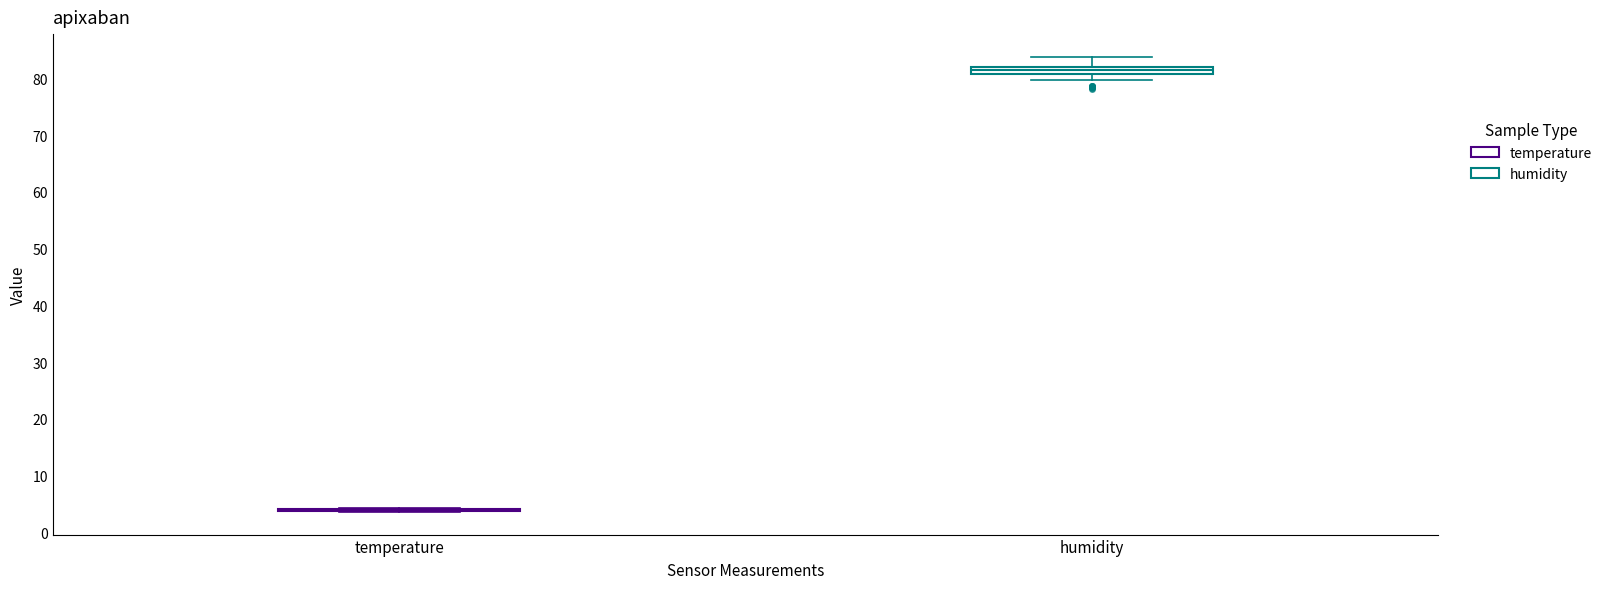

Where is the lower edge of the box for humidity on the y-axis? The values are not printed on the chart, so give them approximately, as read against the axis.

81